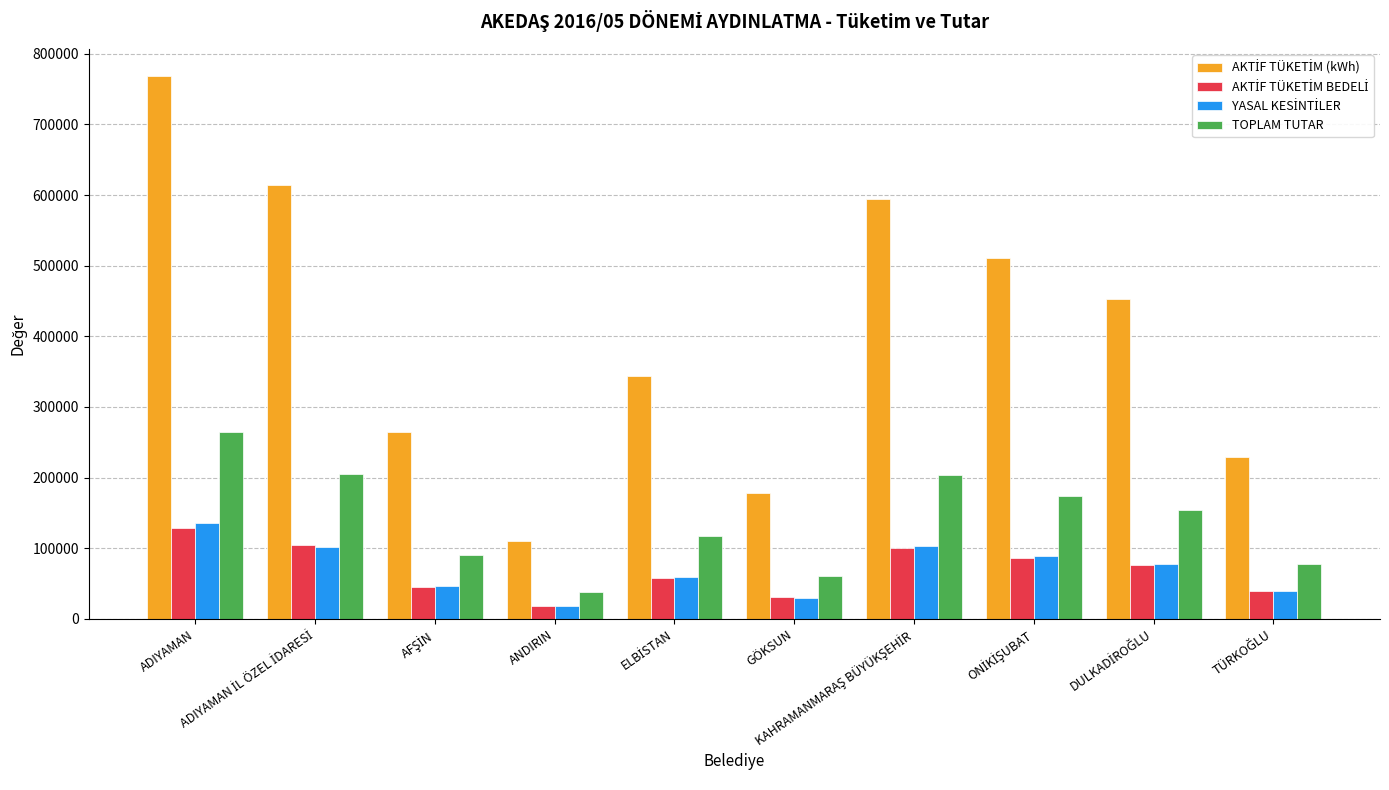

Does the chart contain stacked bars?

No